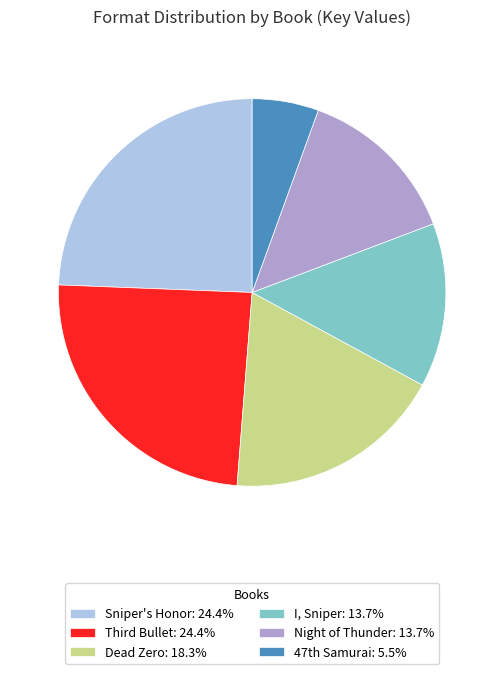

Is there a majority slice in this chart?

No